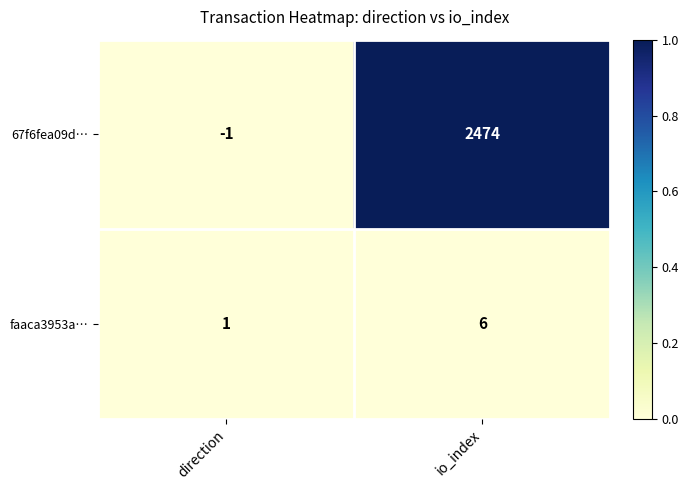

Reading left to right, extract all data points from this chart.

67f6fea09d…: direction=-1	io_index=2474
faaca3953a…: direction=1	io_index=6